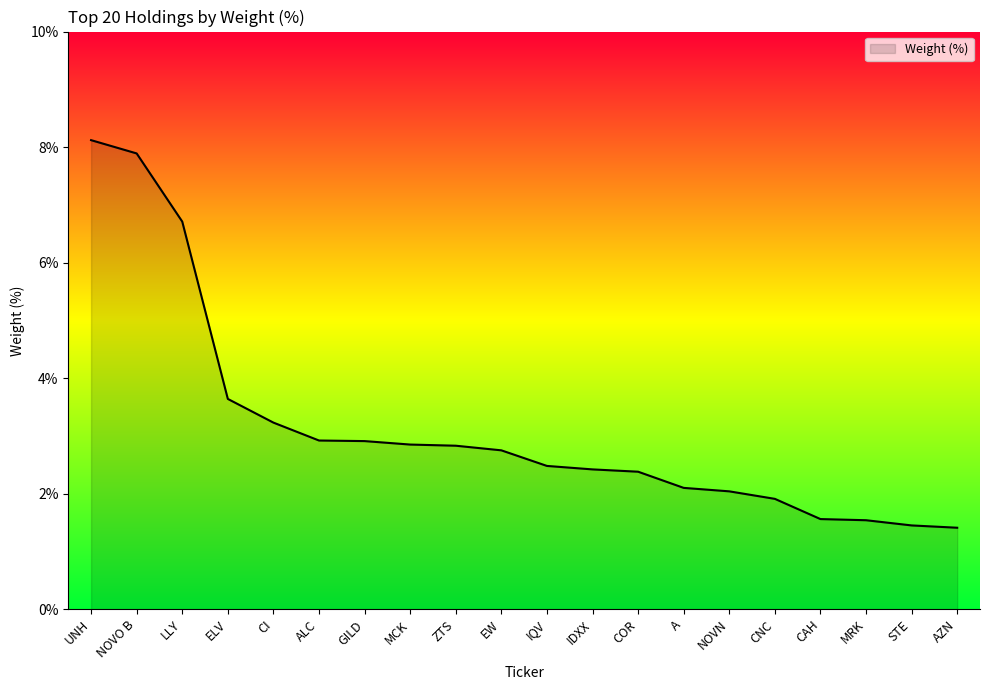

What is the change in value from ELV to ALC?

-0.7